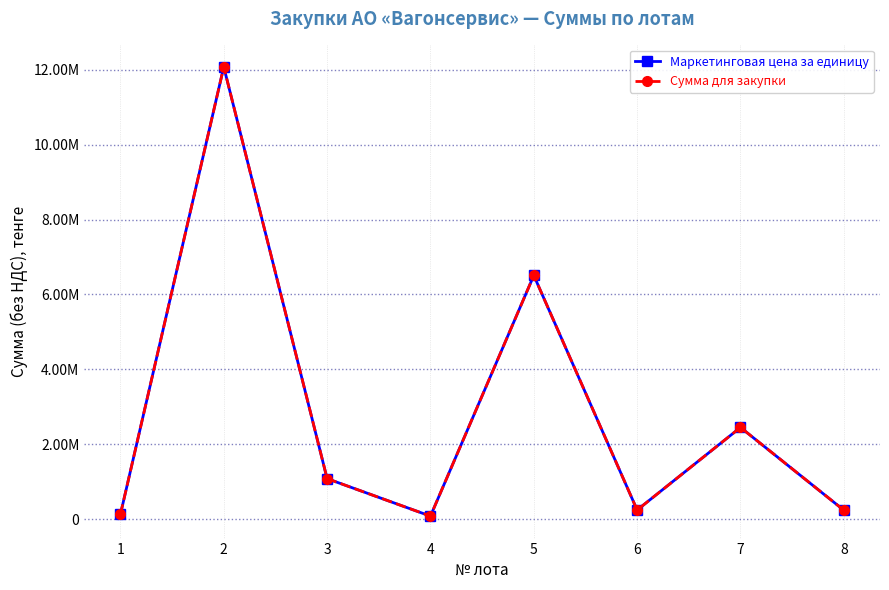

True or false: Сумма для закупки and Маркетинговая цена за единицу intersect in this chart.

False